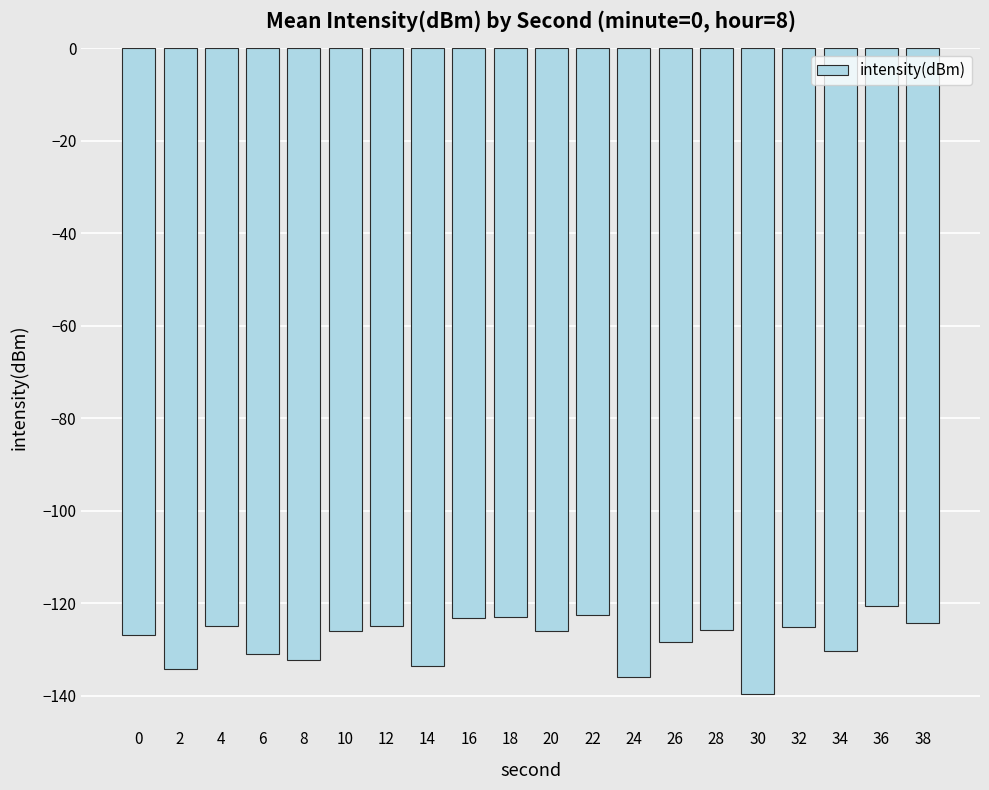

What is the value of the 4th bar from the left?

-131.0